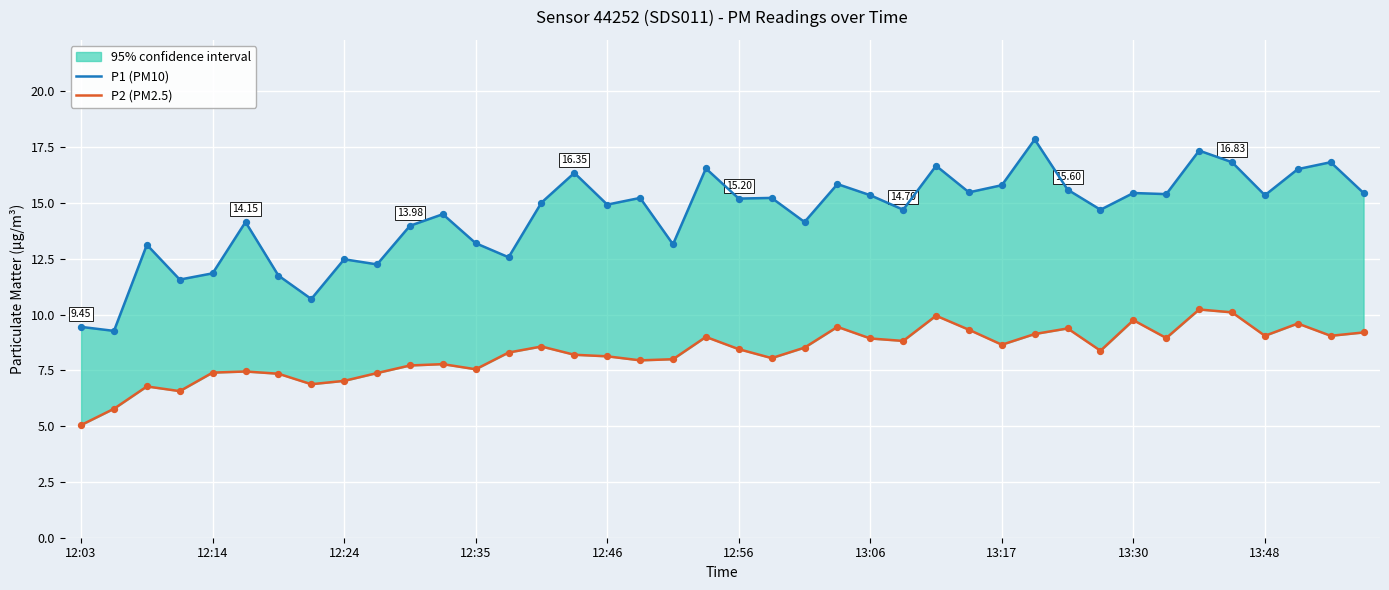

Which series has the largest Y range (max minus min)?

P1 (PM10)